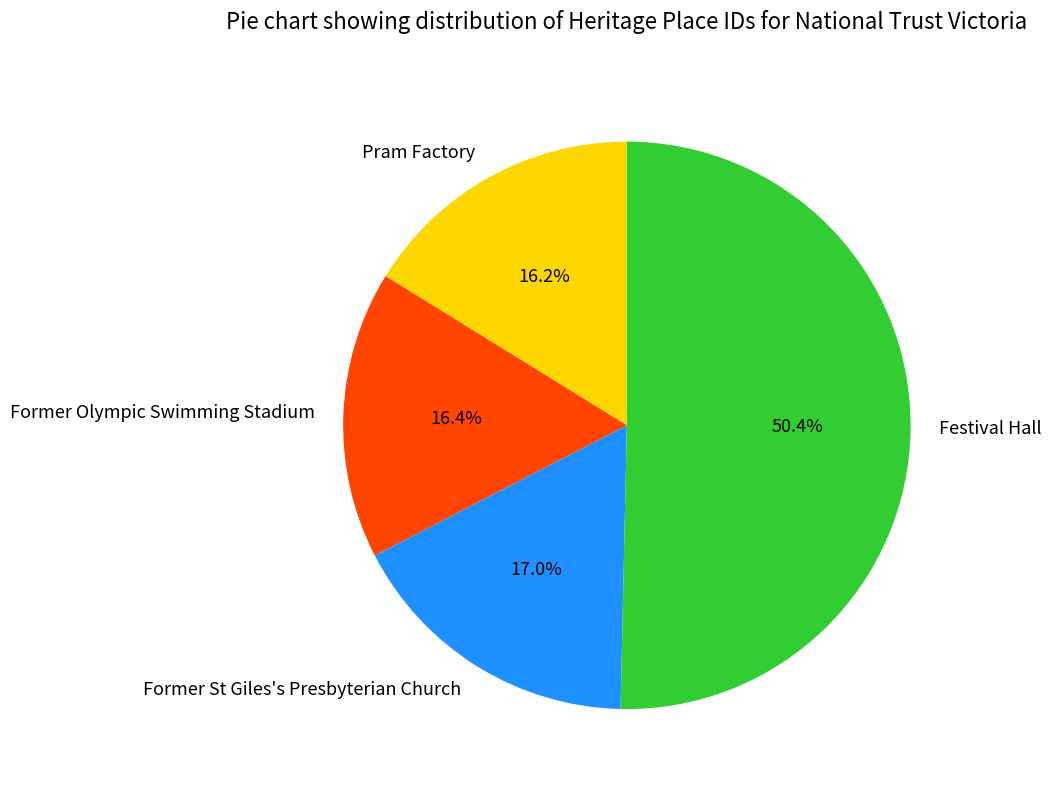

To the nearest percent, what is the difference between the Former Olympic Swimming Stadium and Former St Giles's Presbyterian Church slice percentages?

1%